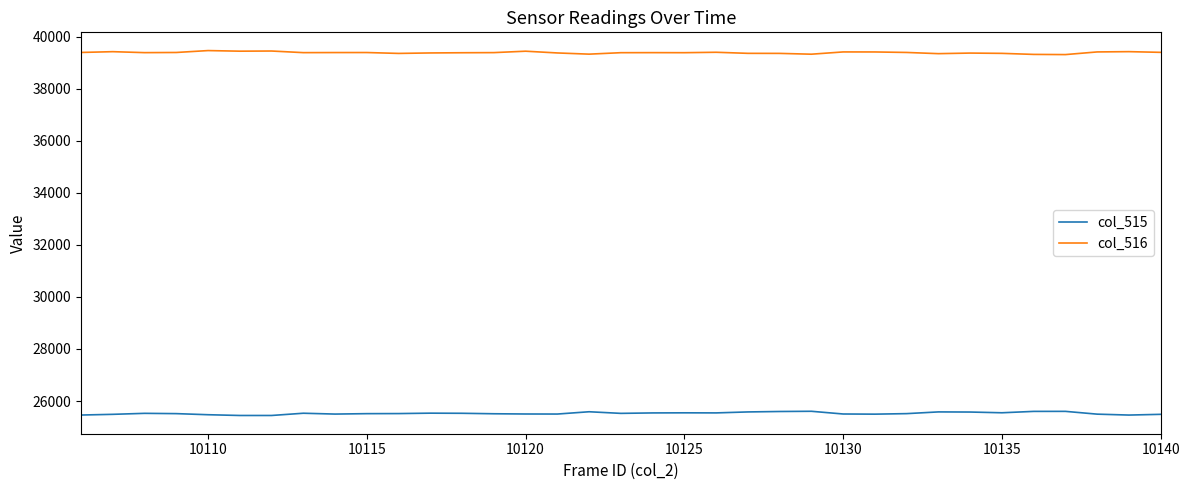

What is the sum of all col_516 values?

1378332